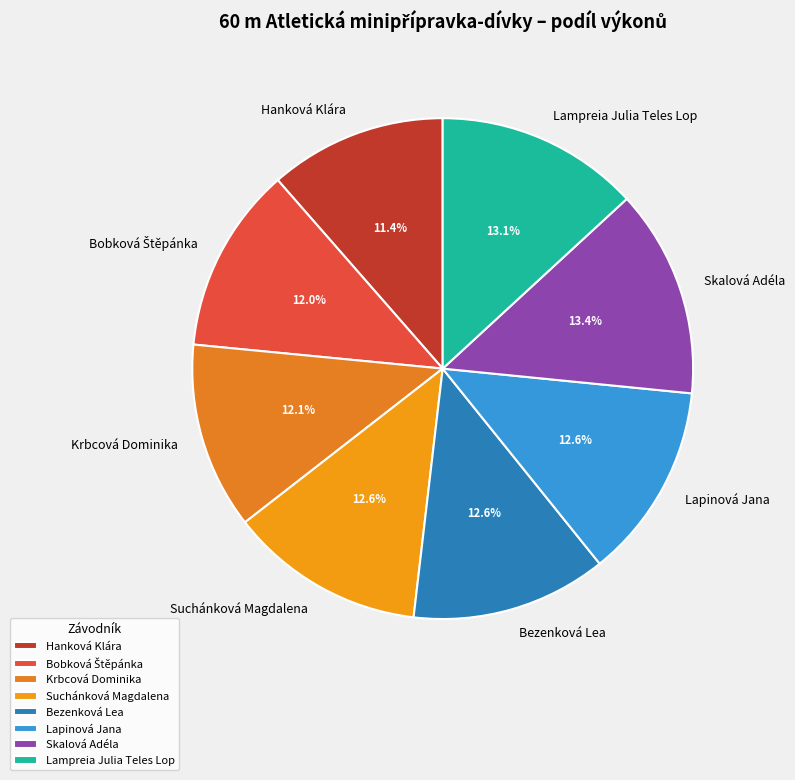

Which has a higher value, Hanková Klára or Suchánková Magdalena?

Suchánková Magdalena